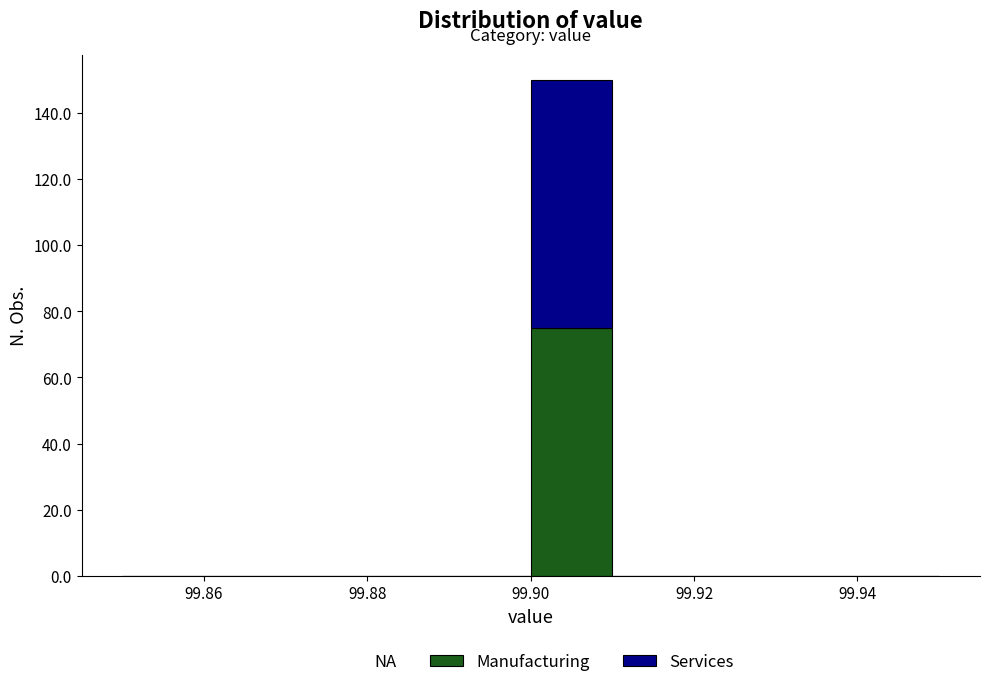

What is the total height of the stacked bar covering 99.90 to 99.91 on the x-axis? The values are not printed on the chart, so give them approximately, as read against the axis.

150